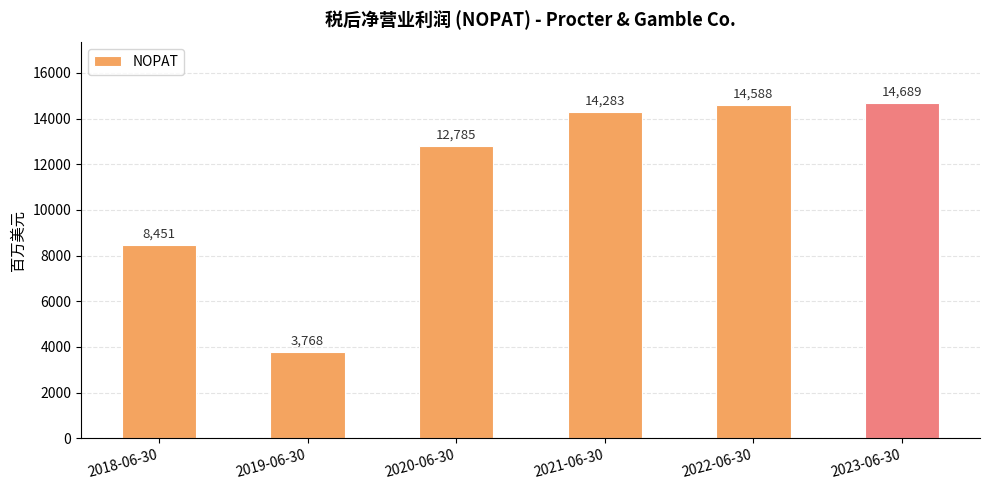

At which label is the value closest to 9228?

2018-06-30